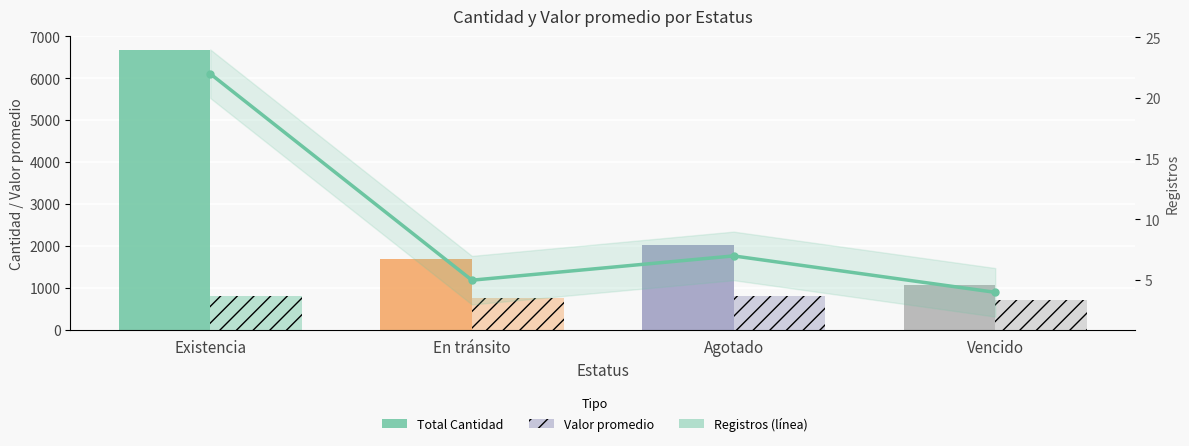

What position from the right is Existencia?

4